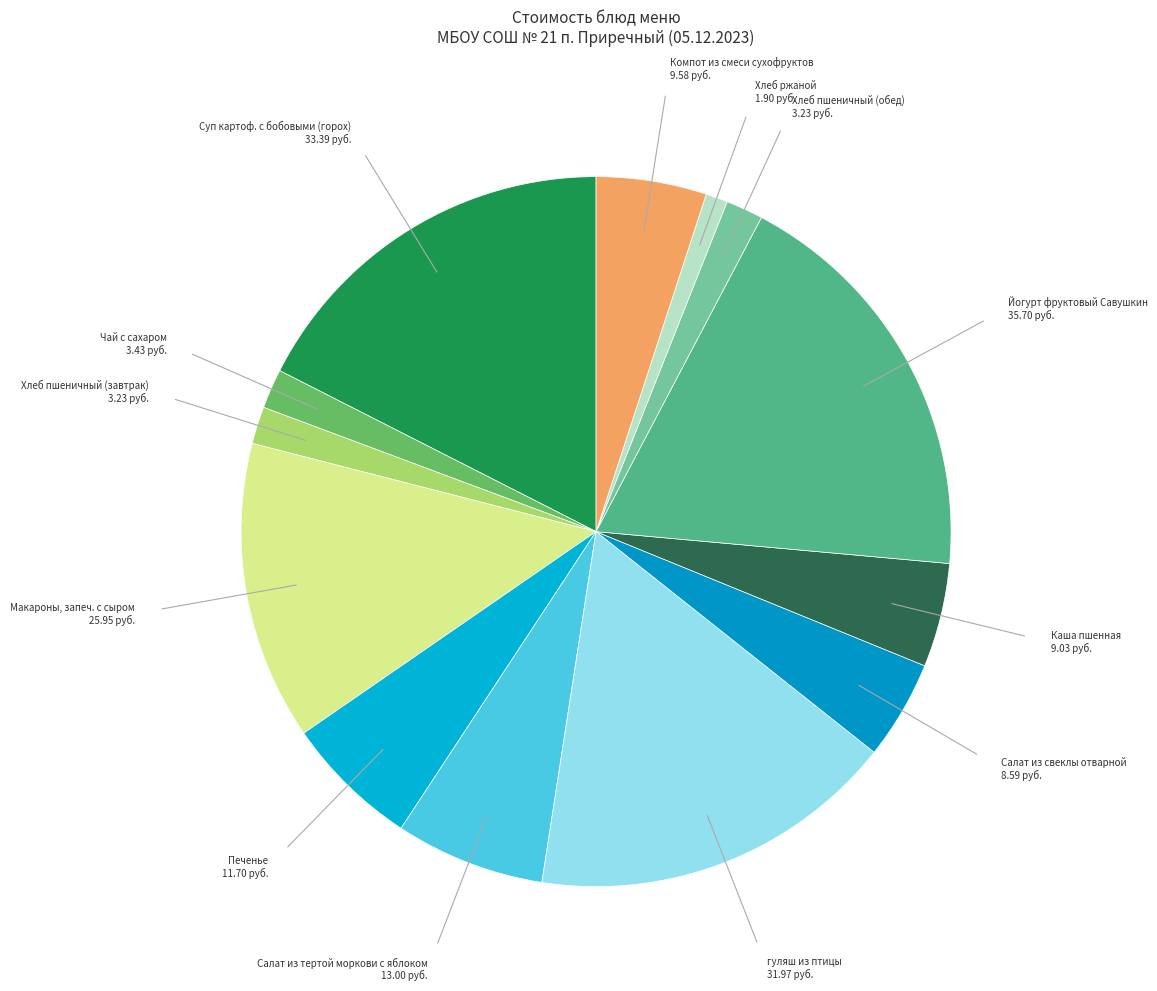

Count the number of slices in the pie.

13